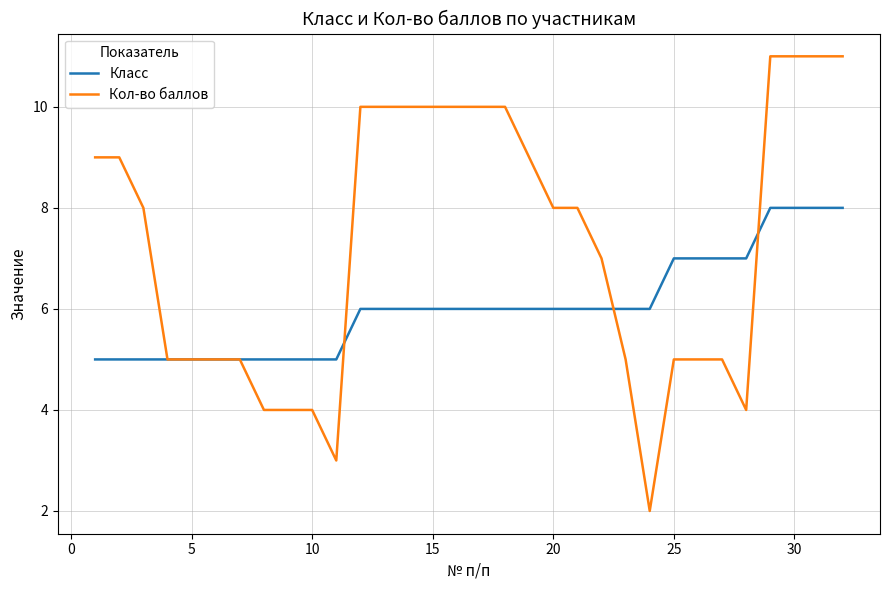

List the series in order of their peak value, highest first.

Кол-во баллов, Класс